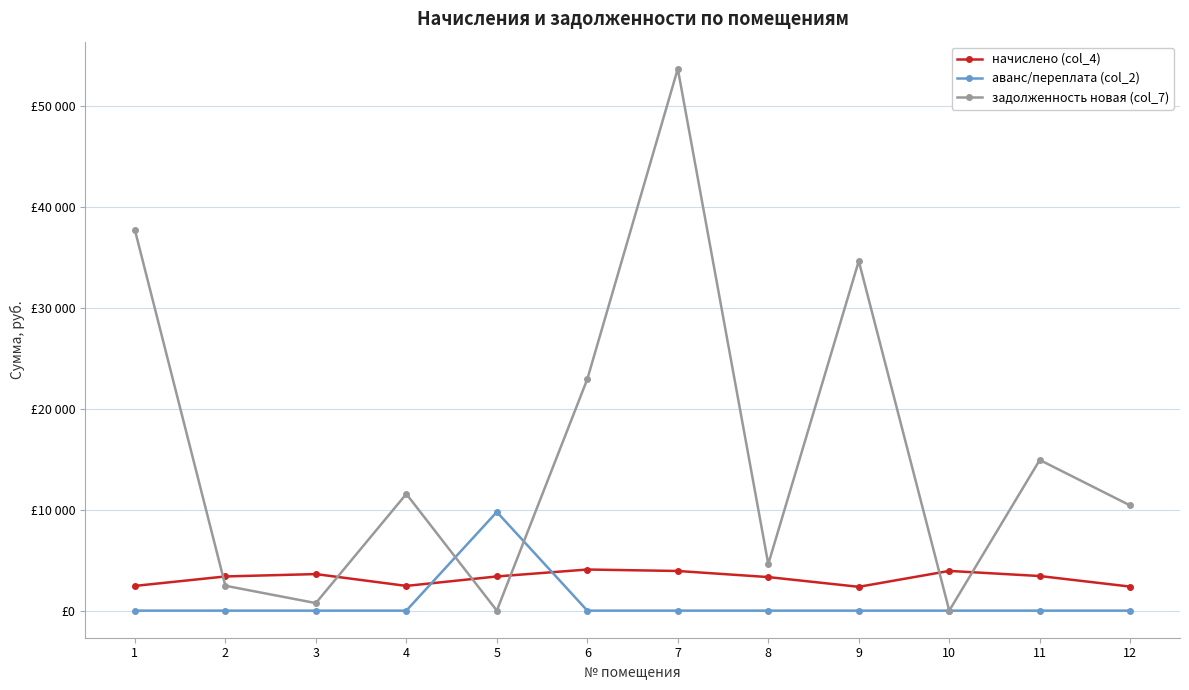

What are all the series names shown in the legend?

начислено (col_4), аванс/переплата (col_2), задолженность новая (col_7)